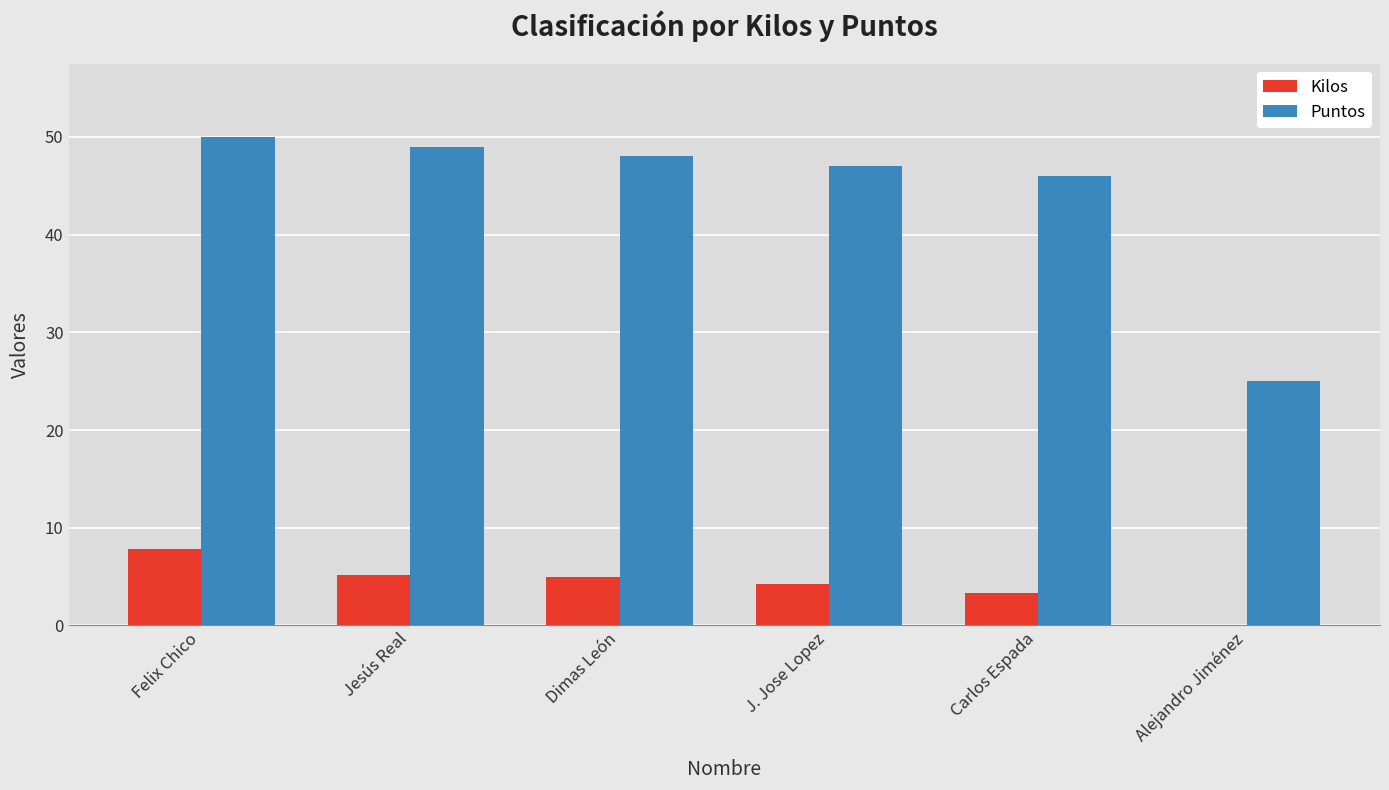

What is the maximum value for Puntos?

50.0